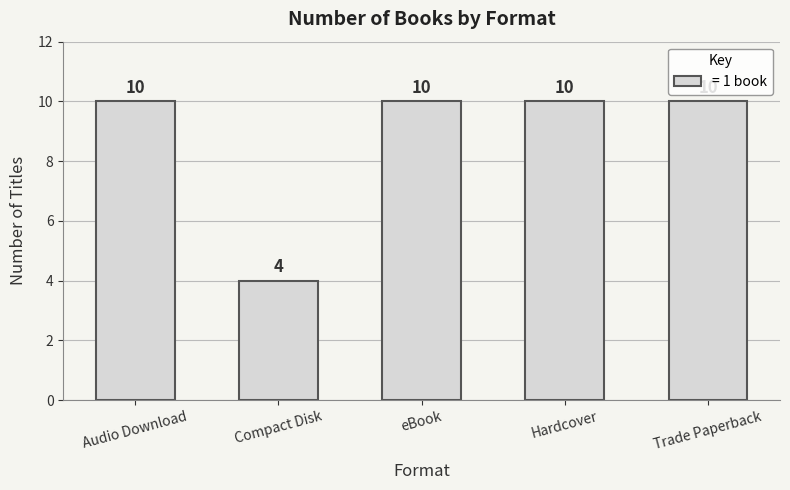

Are the bars grouped side by side (vs. stacked)?

No